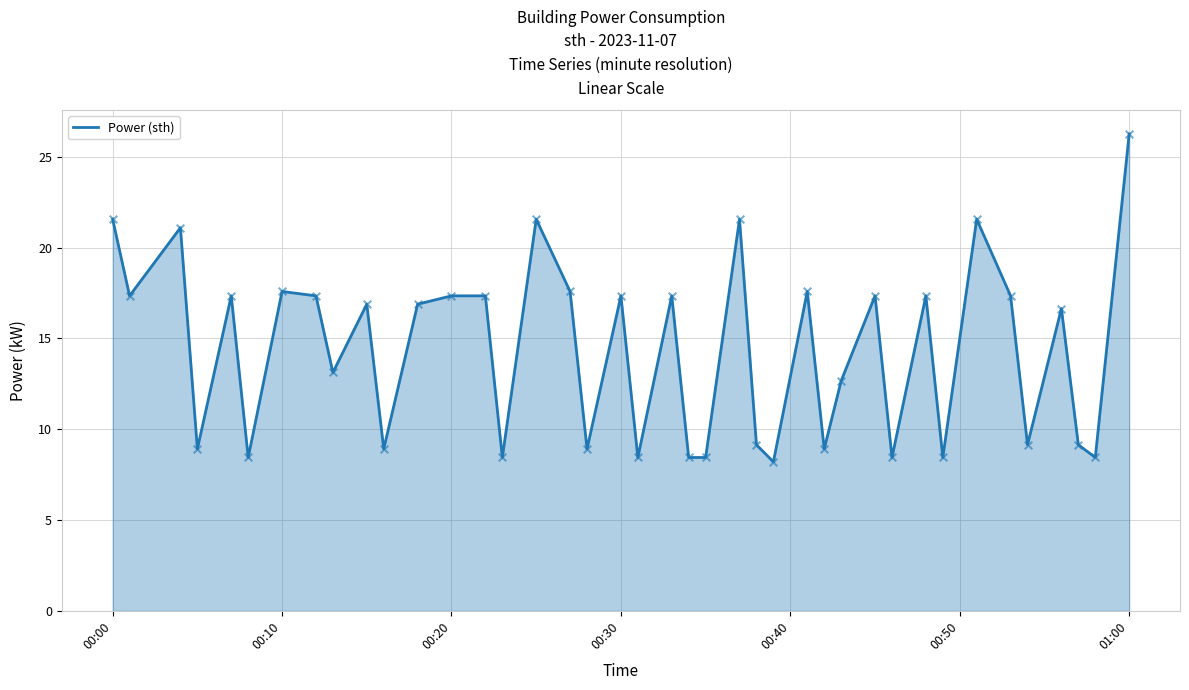

What is the smallest value displayed?

8.2